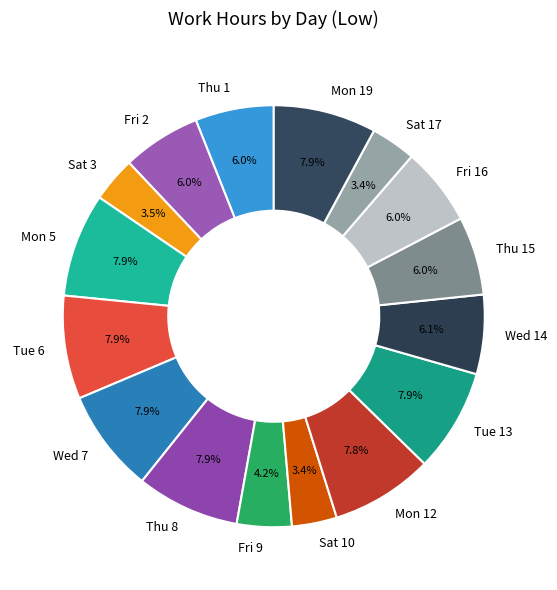

What percentage is NOT represented by Thu 8?

92.1%